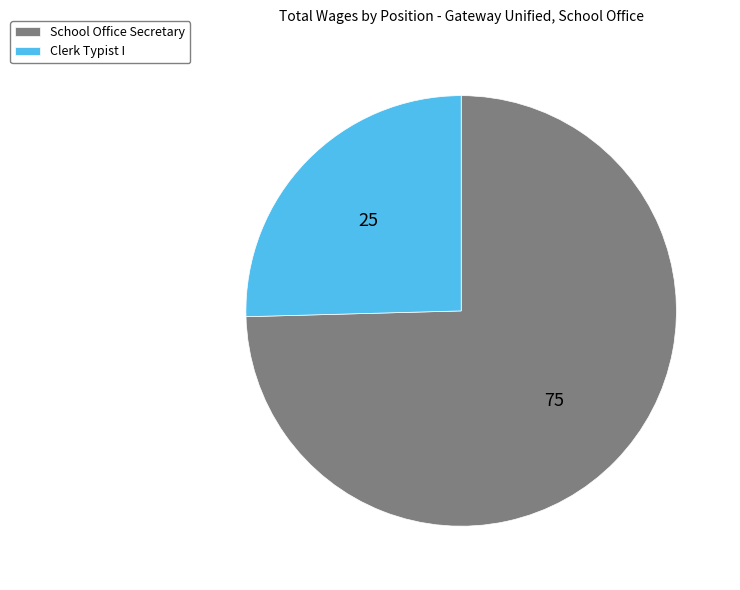

What is the largest slice in the pie chart?

School Office Secretary